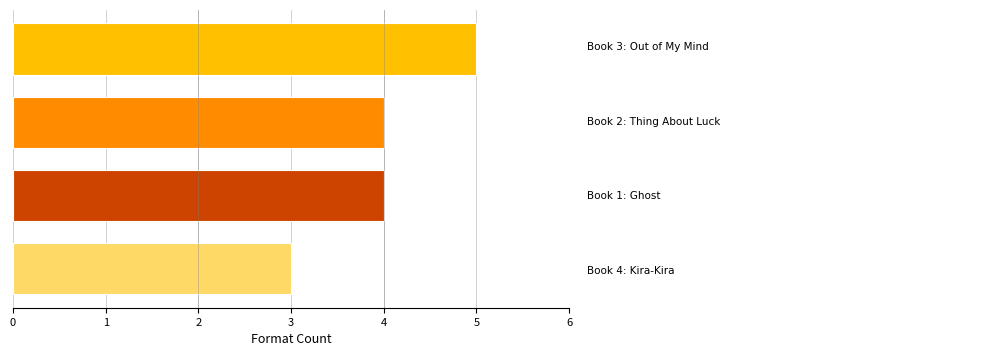

What is the minimum value shown in the chart?

3